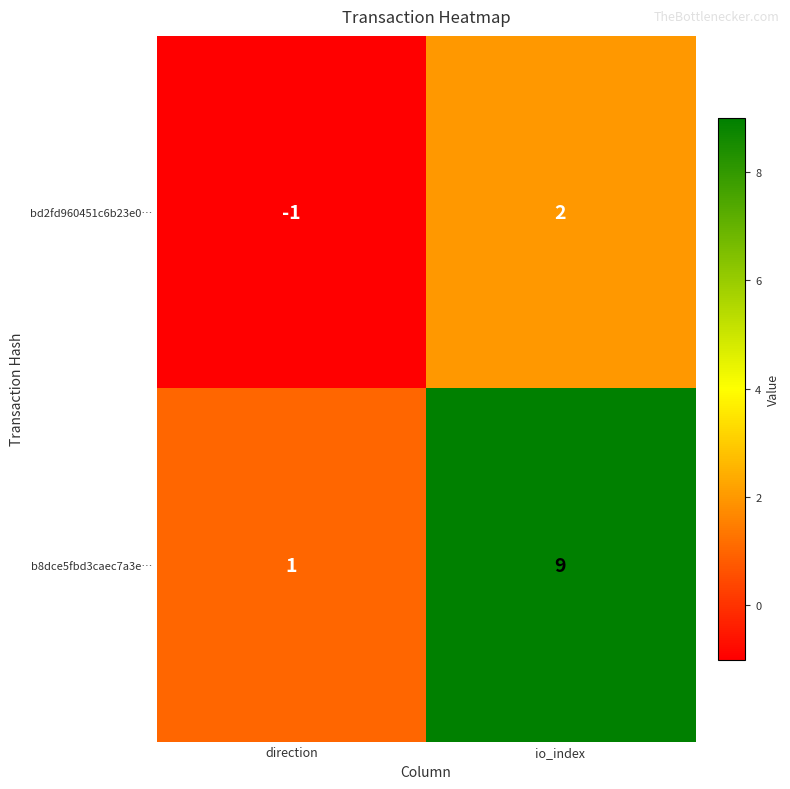

The value of bd2fd960451c6b23e0… at io_index is 2. True or false?

True